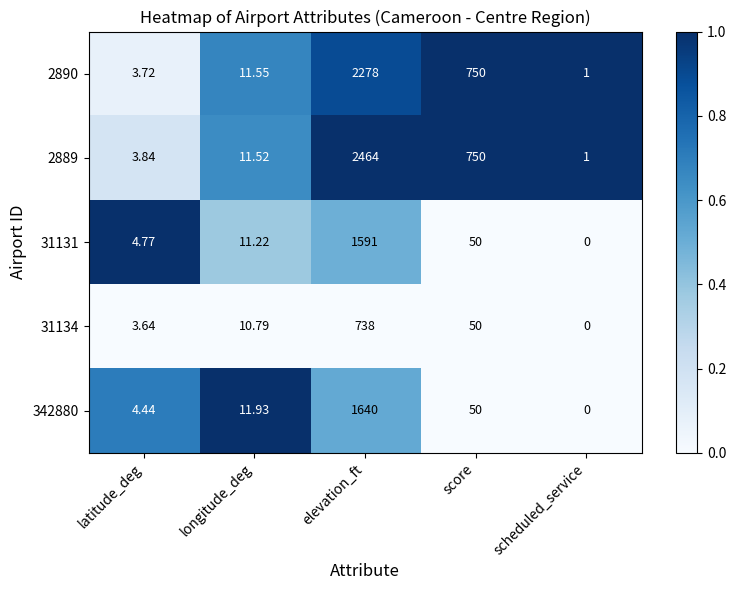

Where does the 342880 series first go above 11?

longitude_deg